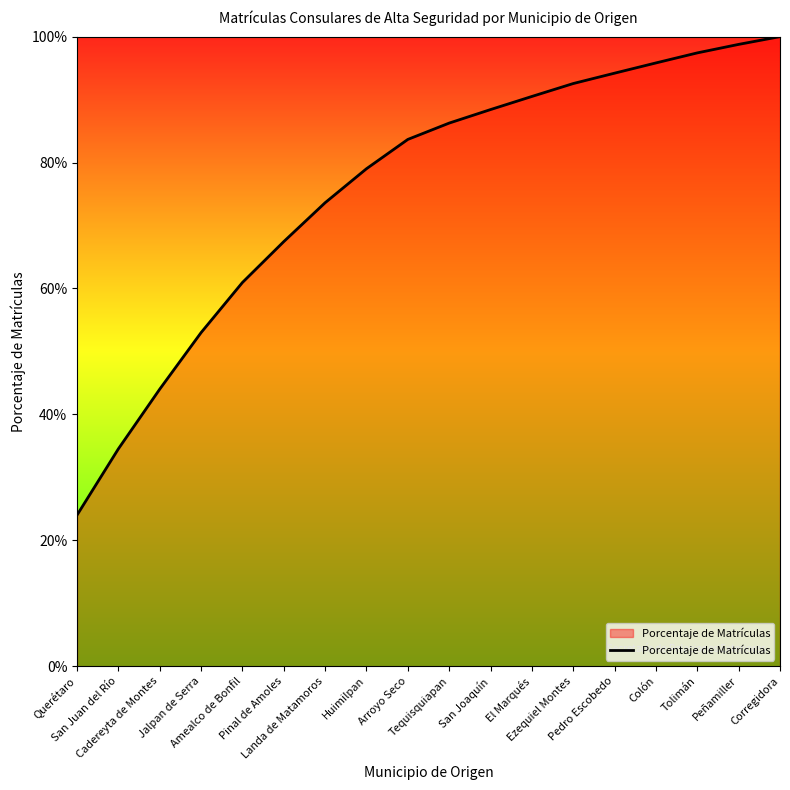

What is the greatest value displayed?

1.0